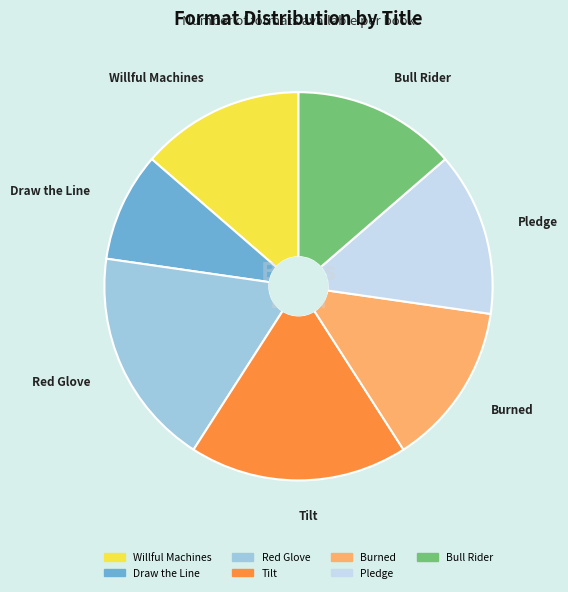

Is it true that Bull Rider is 14% of the pie?

True